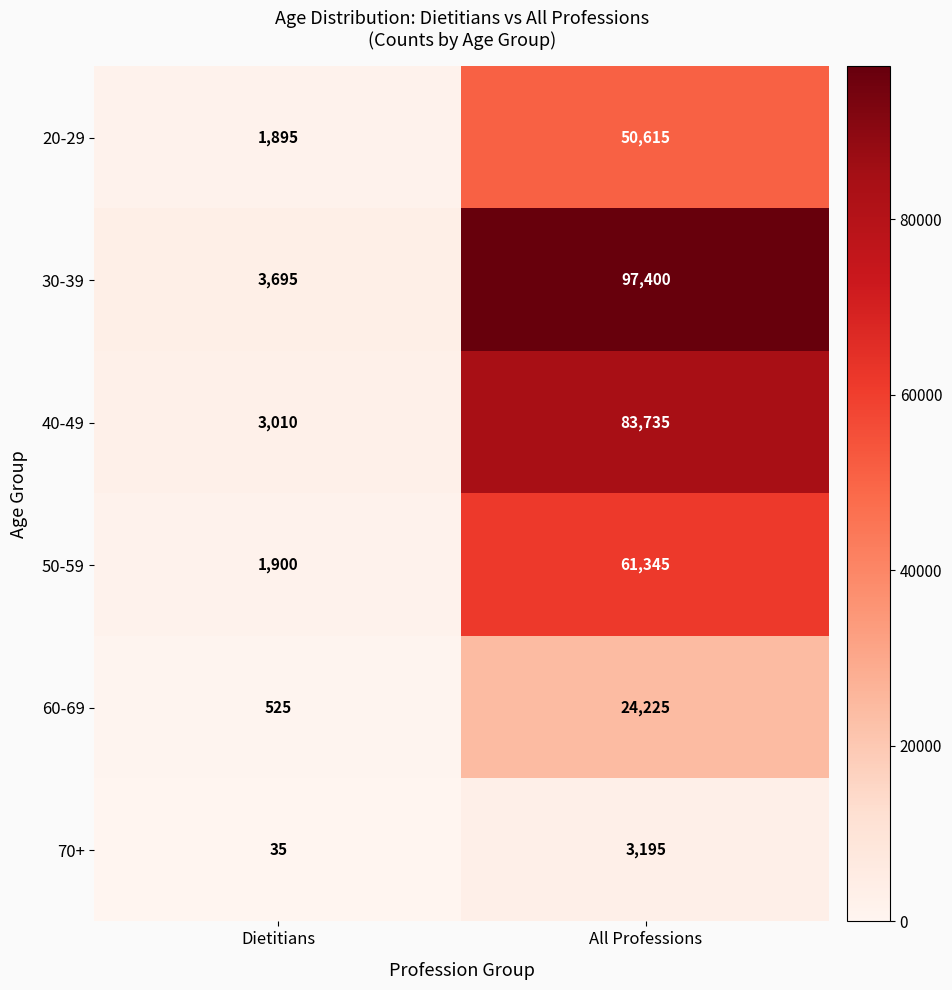

Reading right to left, what are all the values shown in this chart?

20-29: All Professions=50615	Dietitians=1895
30-39: All Professions=97400	Dietitians=3695
40-49: All Professions=83735	Dietitians=3010
50-59: All Professions=61345	Dietitians=1900
60-69: All Professions=24225	Dietitians=525
70+: All Professions=3195	Dietitians=35